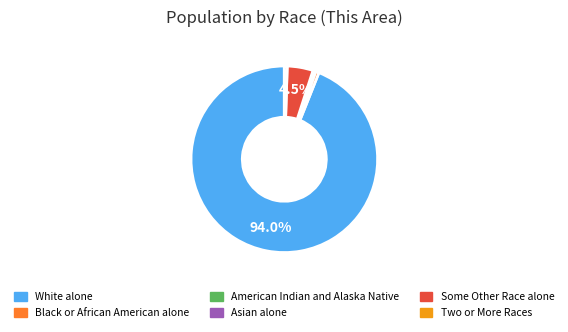

Which slice is the largest?

White alone